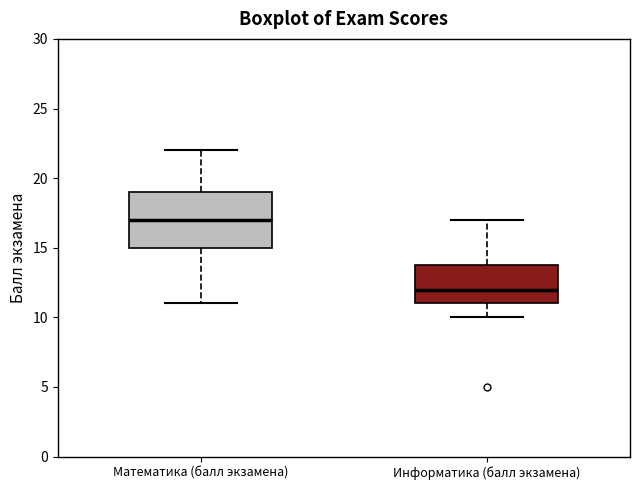

Where does the upper whisker of the box for Математика (балл экзамена) end on the y-axis? The values are not printed on the chart, so give them approximately, as read against the axis.

22